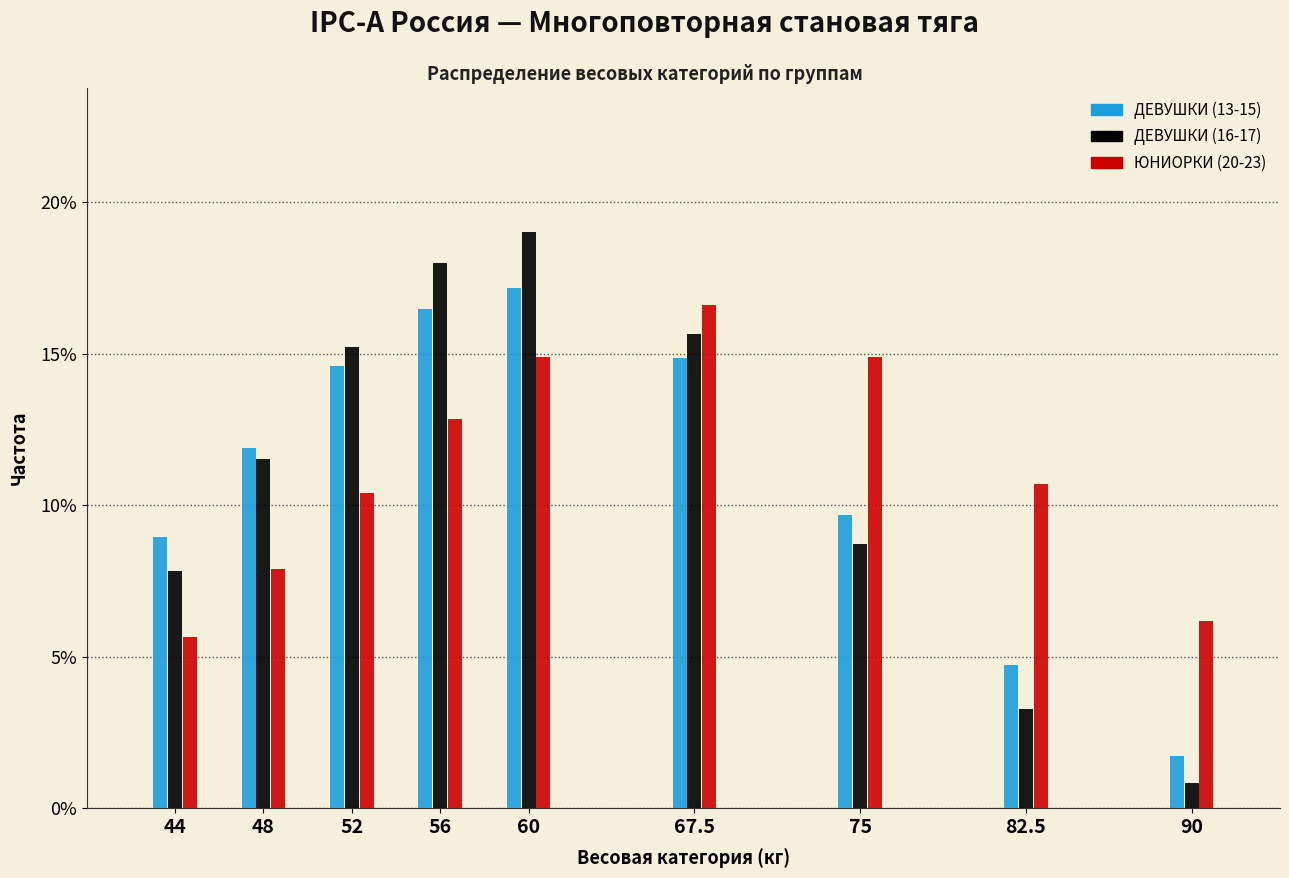

Reading left to right, transcribe all the data shown in this chart.

ДЕВУШКИ (13-15): 44=8.9	48=11.9	52=14.6	56=16.5	60=17.2	67.5=14.9	75=9.7	82.5=4.7	90=1.7
ДЕВУШКИ (16-17): 44=7.8	48=11.5	52=15.2	56=18.0	60=19.0	67.5=15.6	75=8.7	82.5=3.3	90=0.8
ЮНИОРКИ (20-23): 44=5.6	48=7.9	52=10.4	56=12.8	60=14.9	67.5=16.6	75=14.9	82.5=10.7	90=6.2